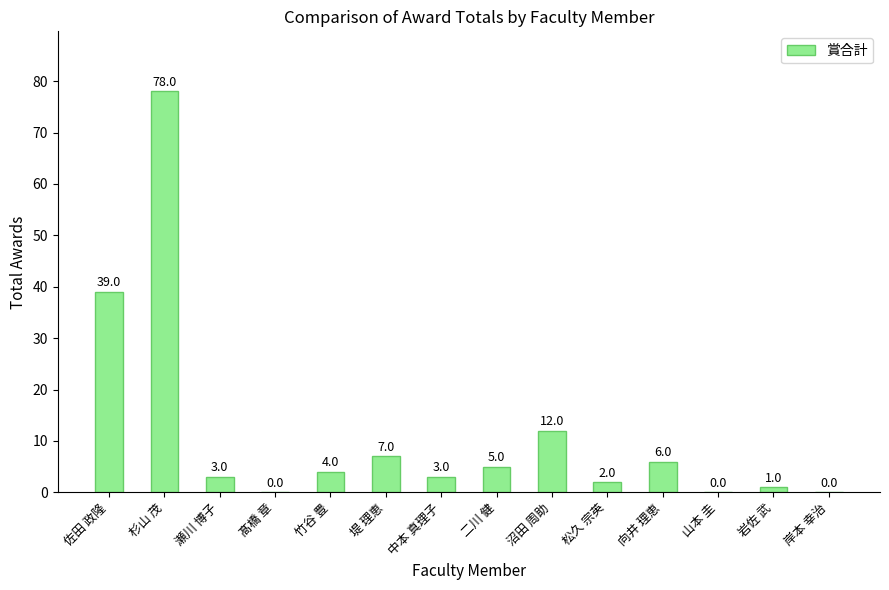

What is the sum of all values?

160